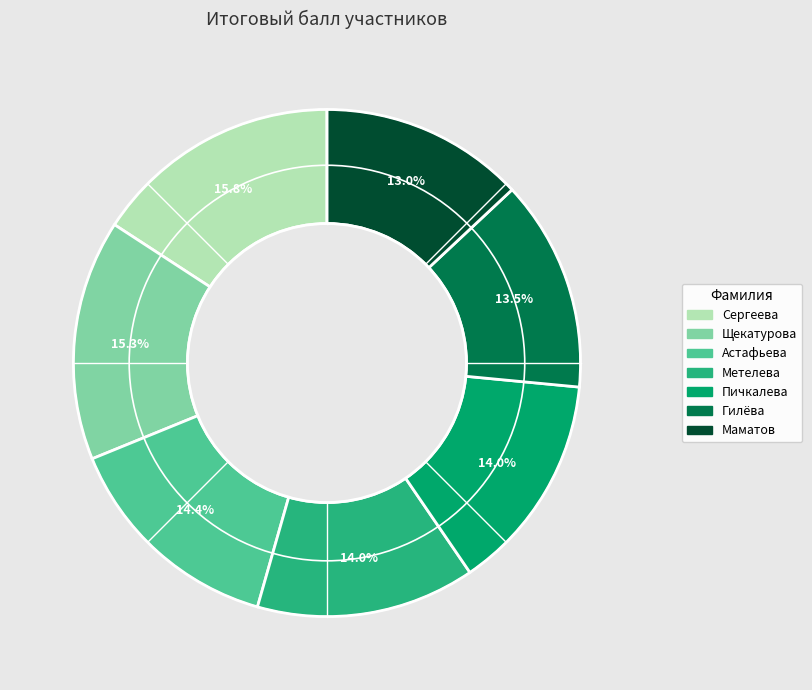

Is Метелева the majority of the pie?

No